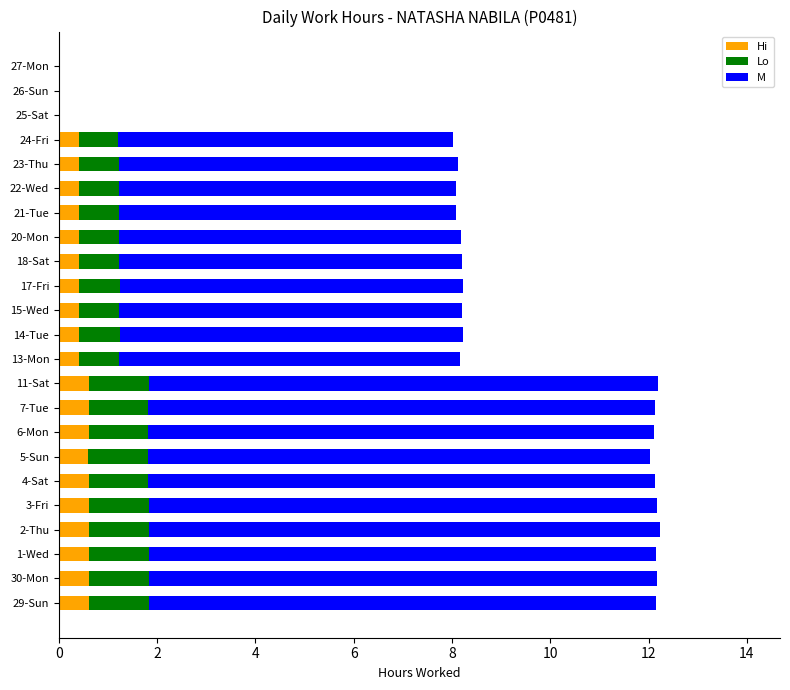

What are all the series names shown in the legend?

Hi, Lo, M